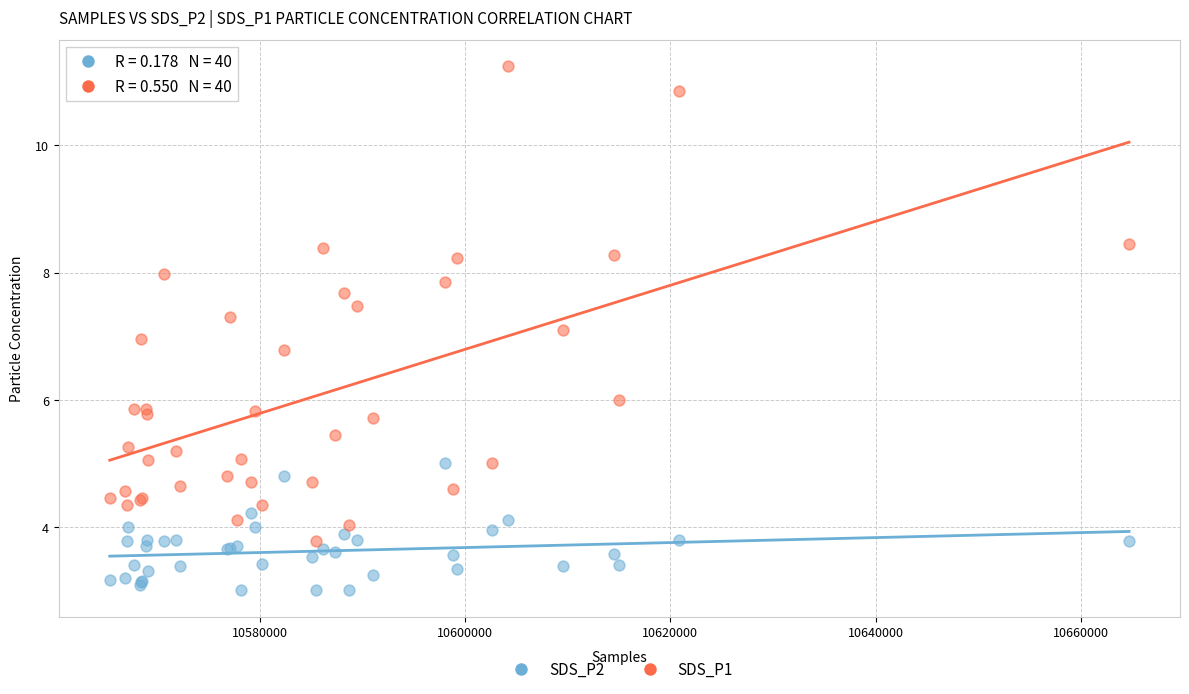

Which series contains the highest Y value?

SDS_P1